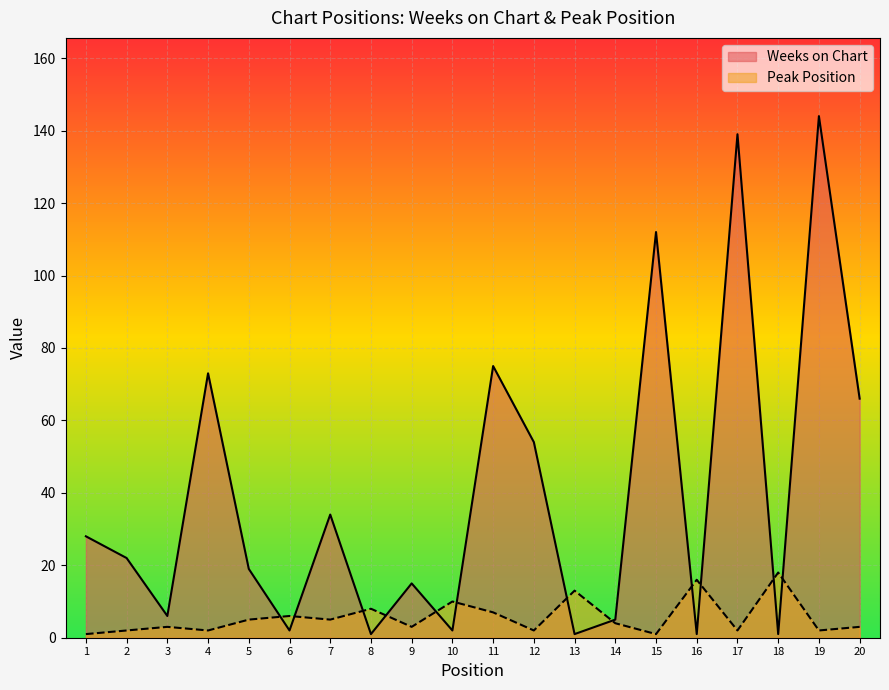

At which label does Peak Position reach its minimum?

1